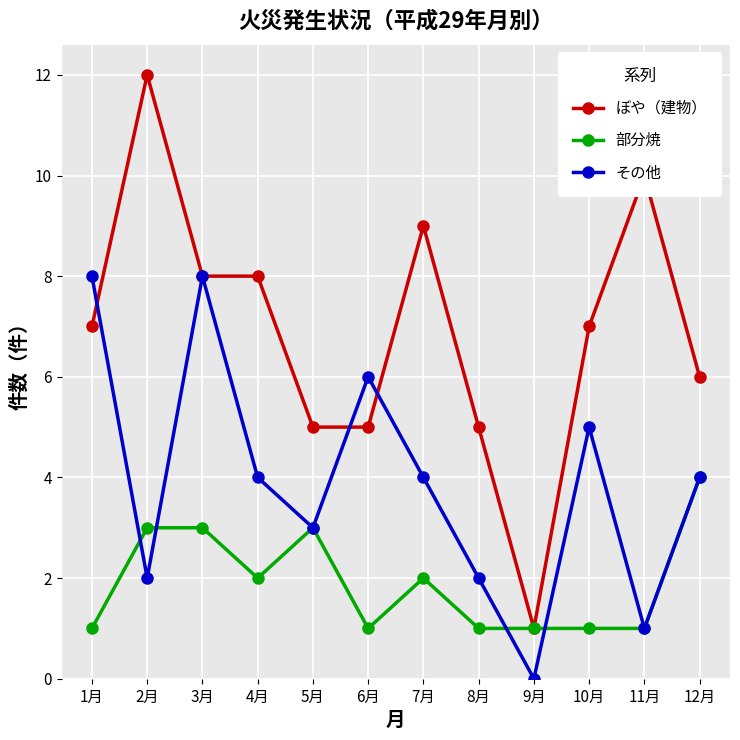

How many distinct data groups are displayed?

3